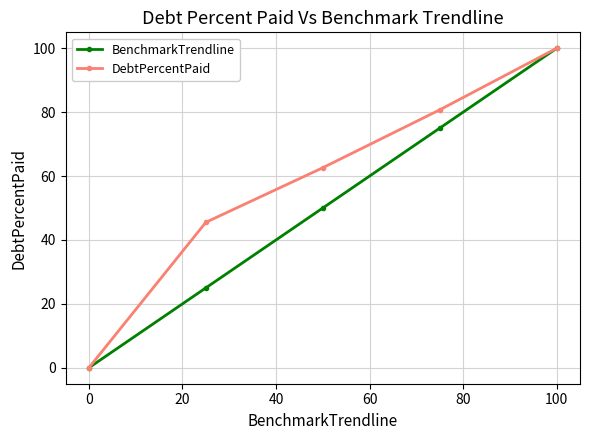

Which series has the largest total across all categories?

DebtPercentPaid